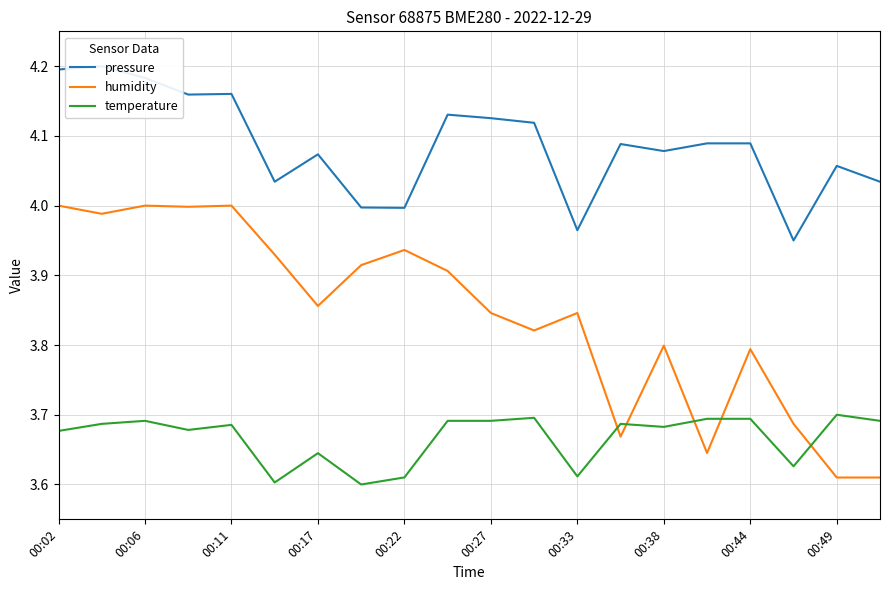

Rank the series by their maximum value, from highest to lowest.

pressure, humidity, temperature